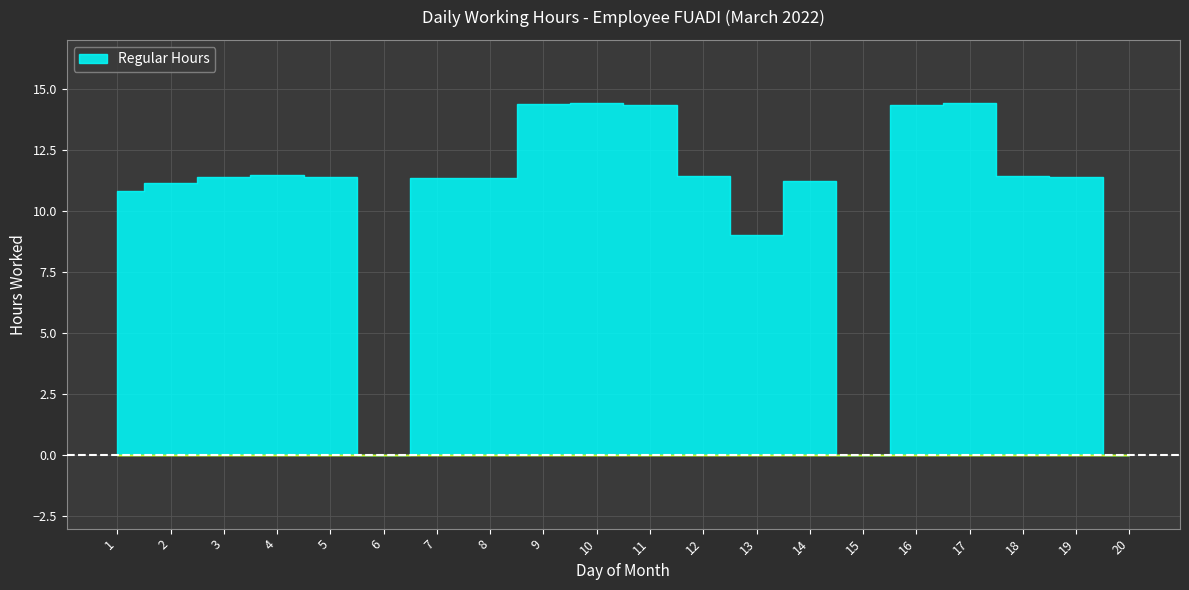

Which has a higher value, 5 or 7?

5